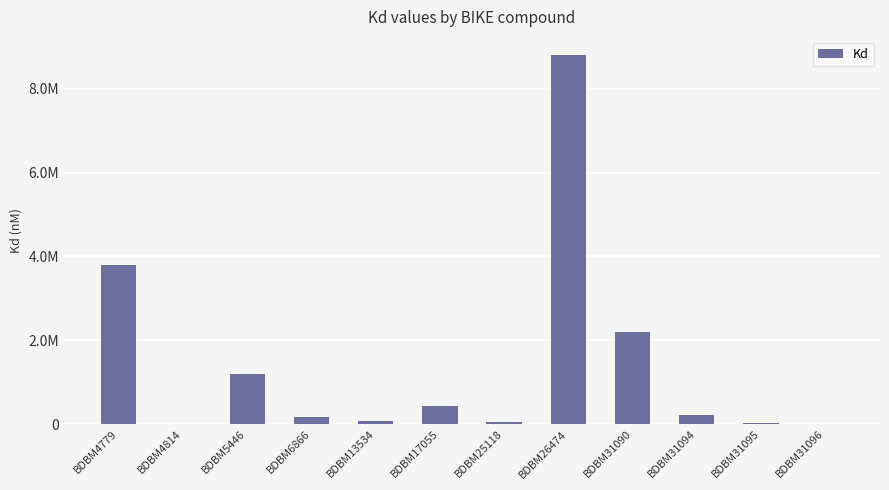

Which label corresponds to the largest value in the chart?

BDBM26474